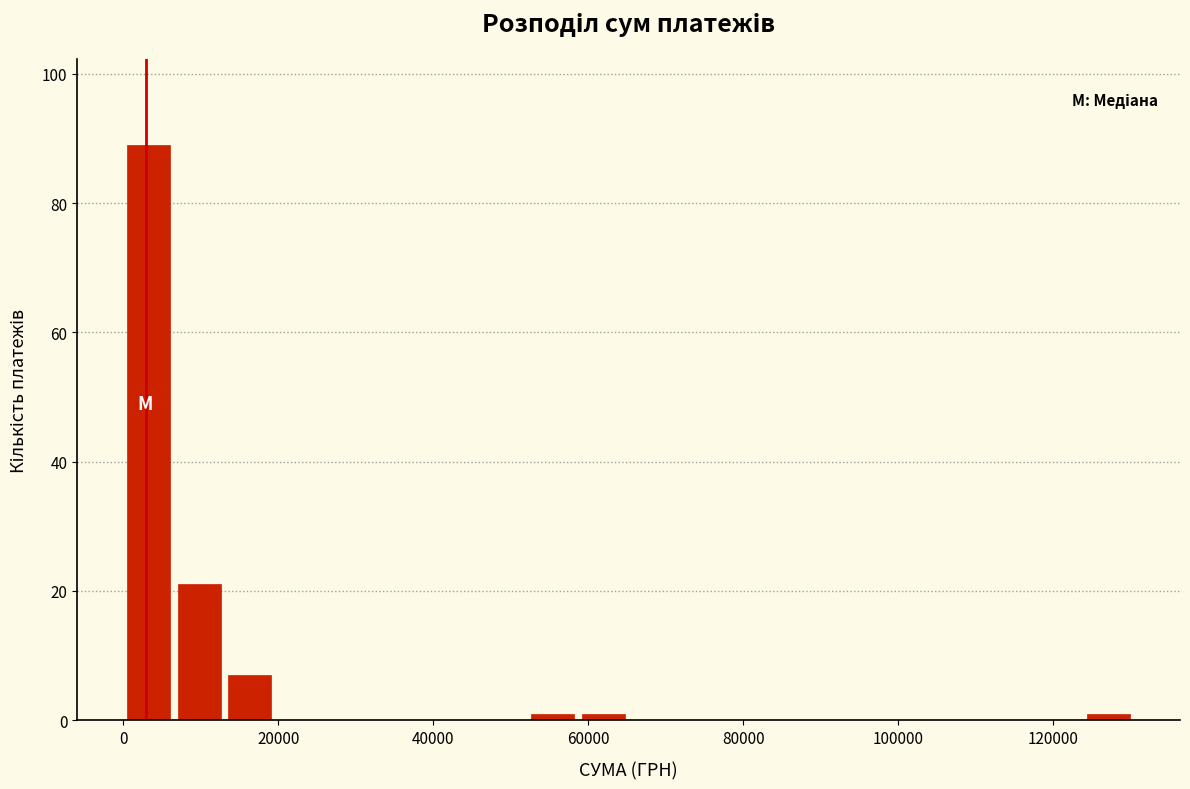

Around what value on the x-axis is the tallest bar? Give the approximate position of its centre, as read against the axis.

4000